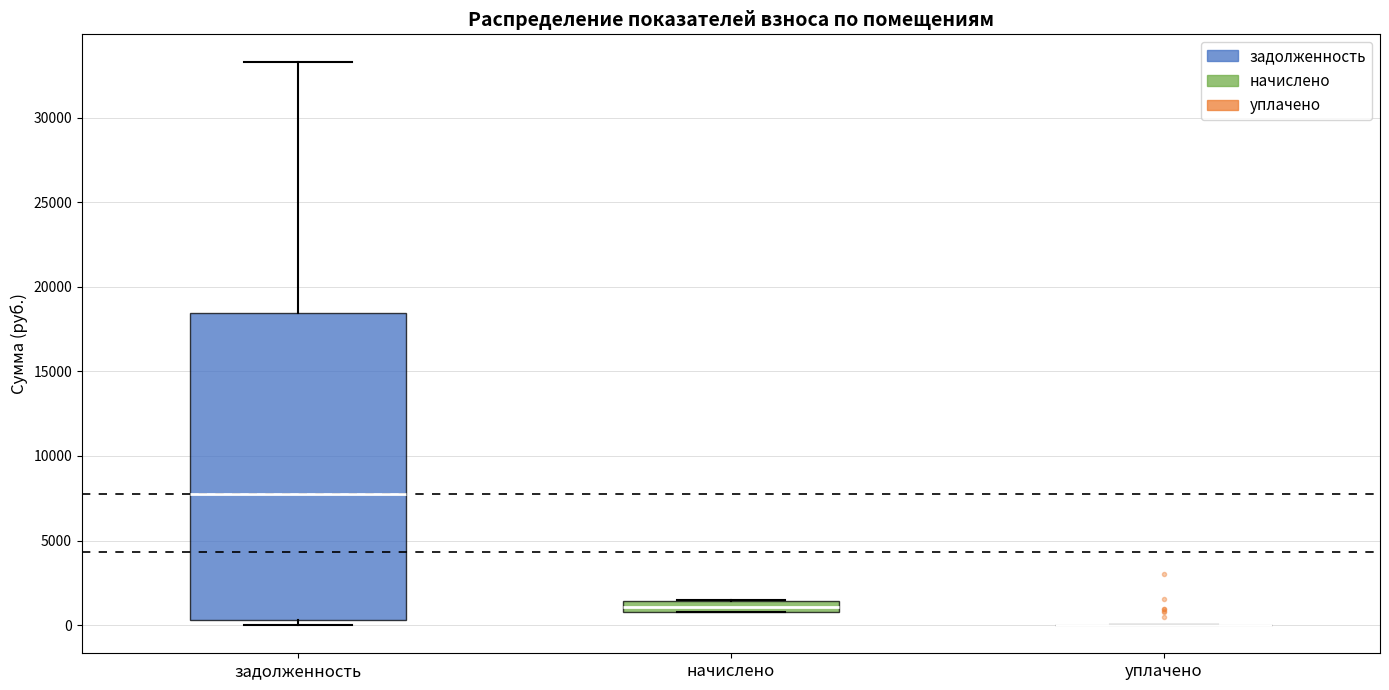

Comparing the boxes themselves (not the whiskers), which one is the tallest?

задолженность